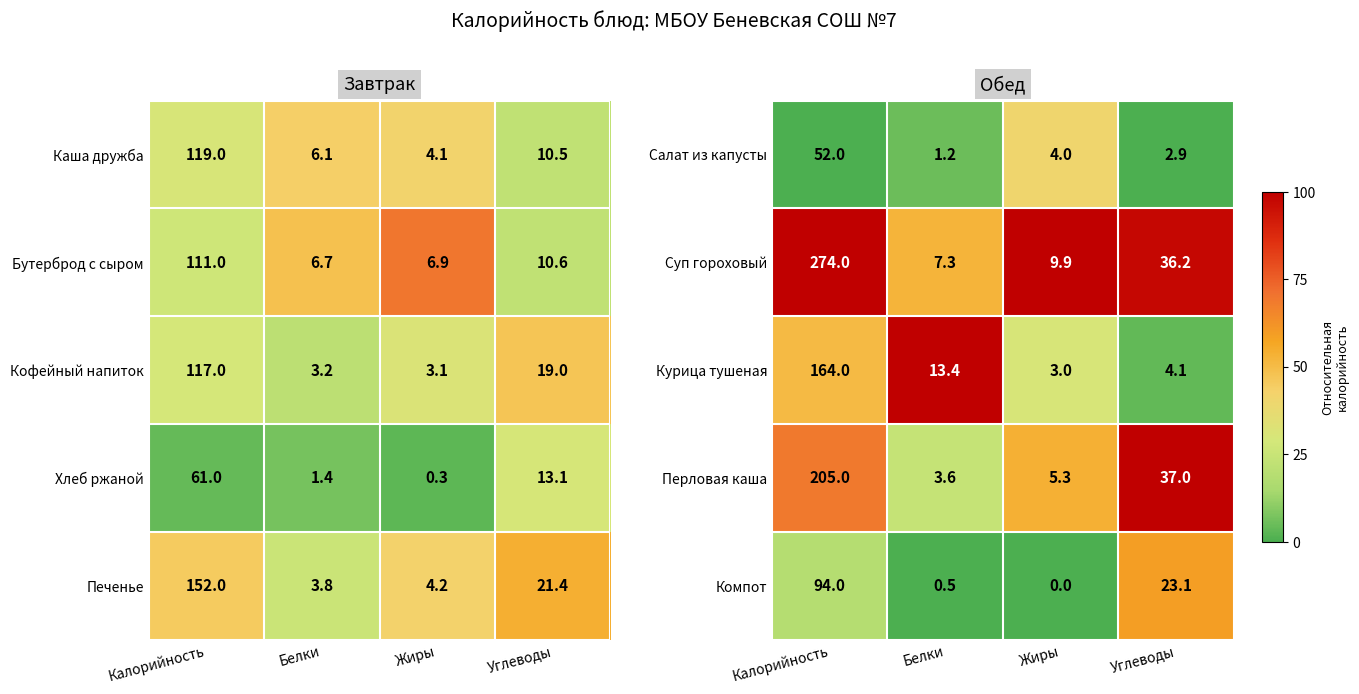

What value does the Салат из капусты series have at Калорийность?

52.0